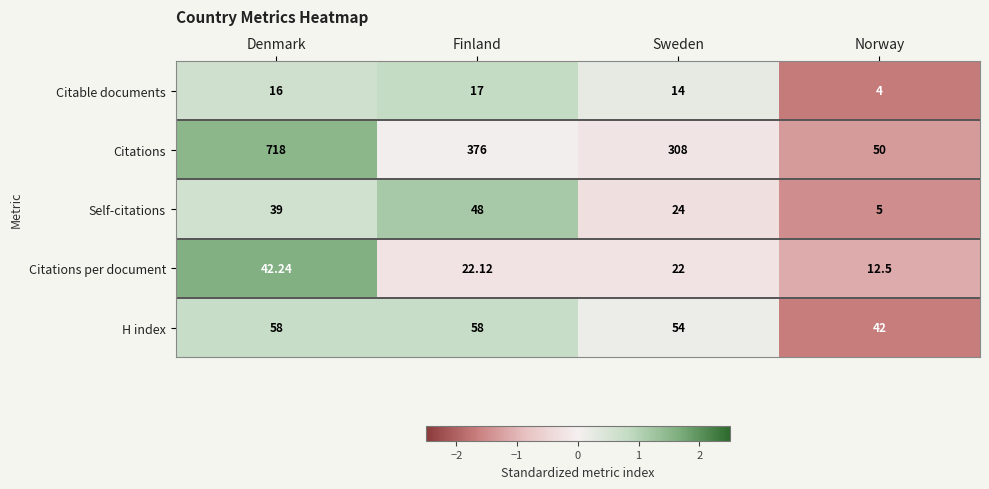

At Sweden, list the series in order from largest to smallest.

Citations, H index, Self-citations, Citations per document, Citable documents